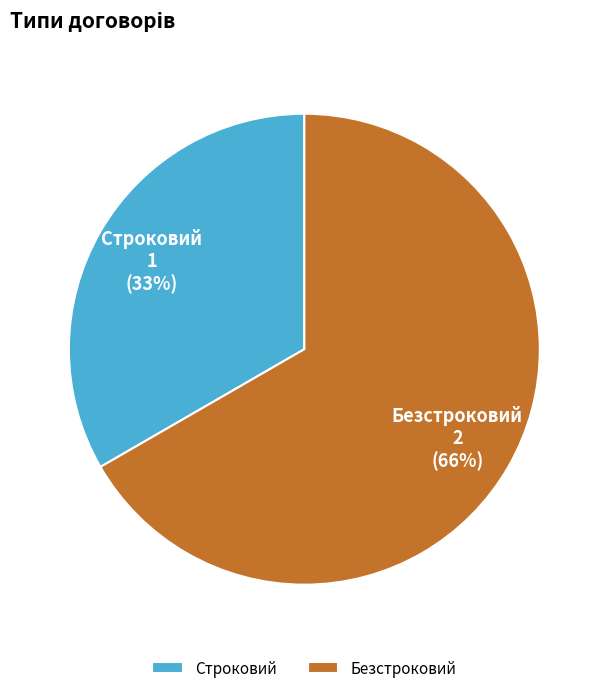

Is it true that Строковий is 33% of the pie?

True